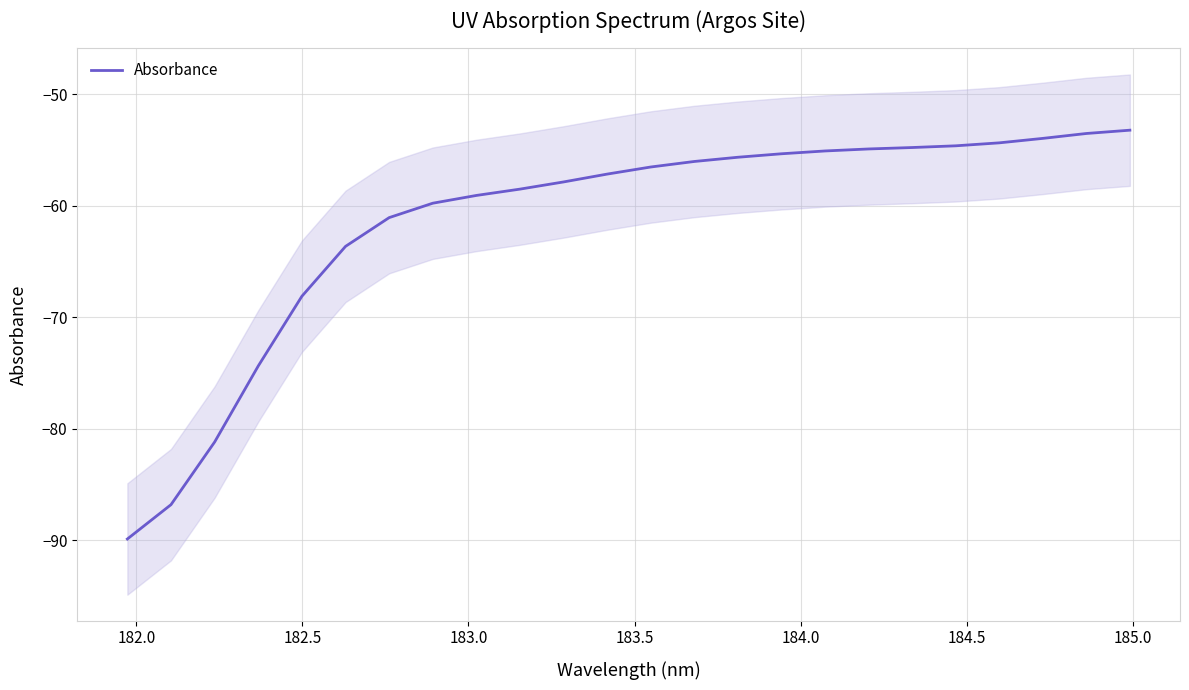

Count the number of data series in this chart.

1